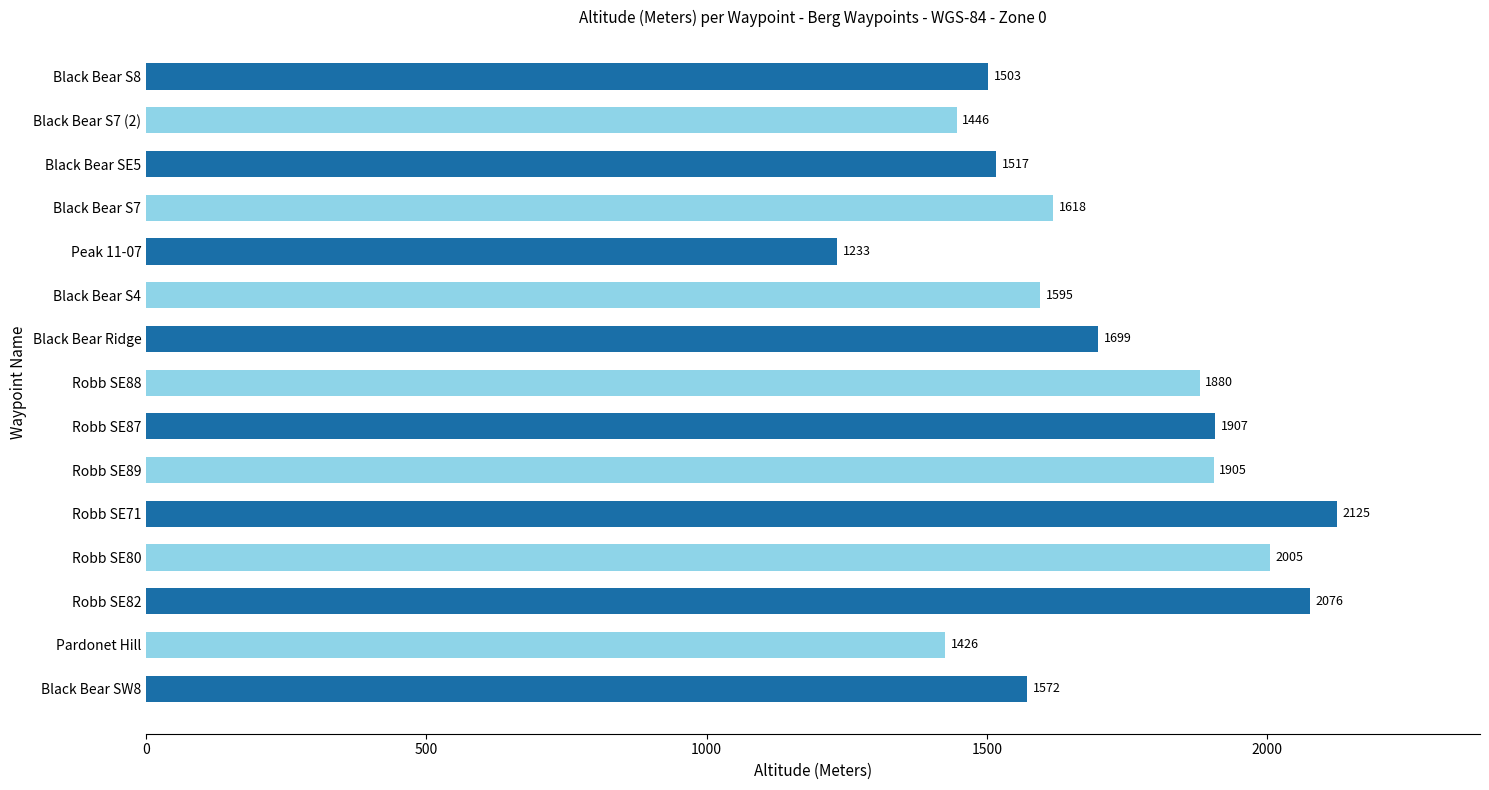

What is the greatest value displayed?

2125